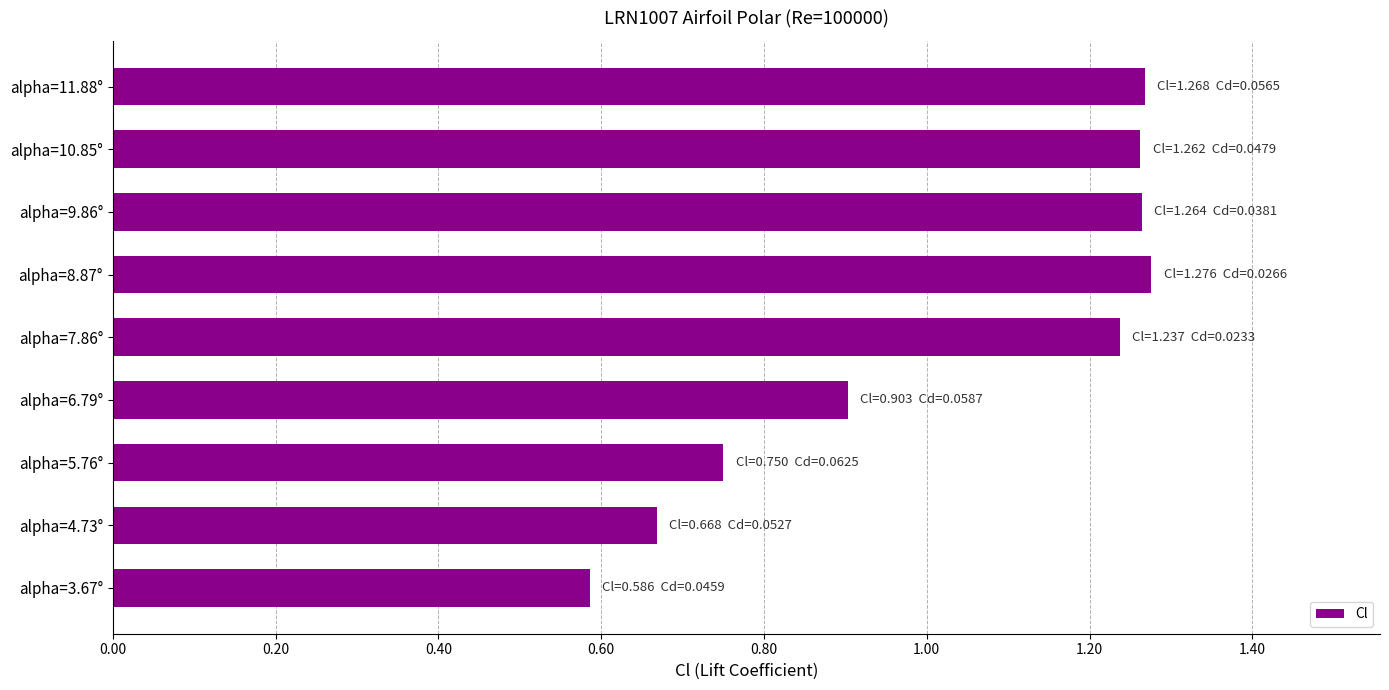

Between alpha=3.67° and alpha=9.86°, which is larger?

alpha=9.86°